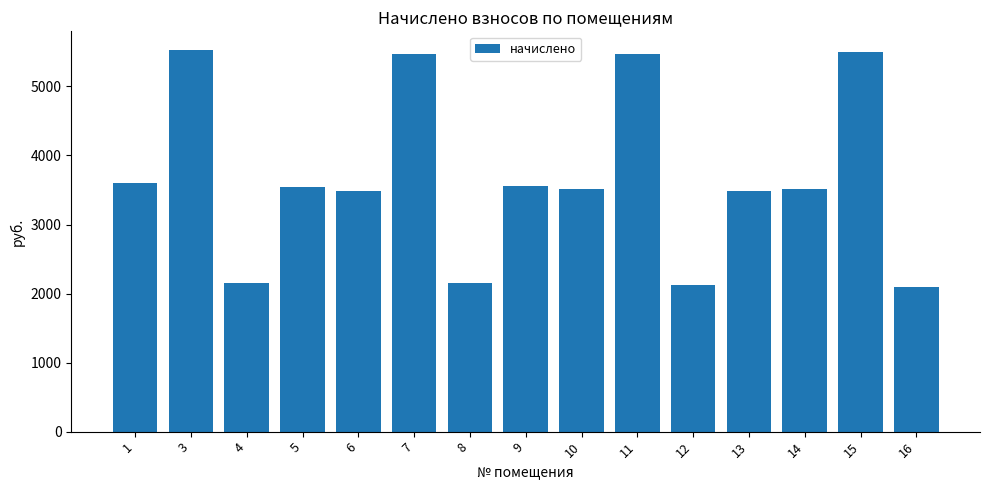

What is the value of the 4th bar from the left?

3548.4